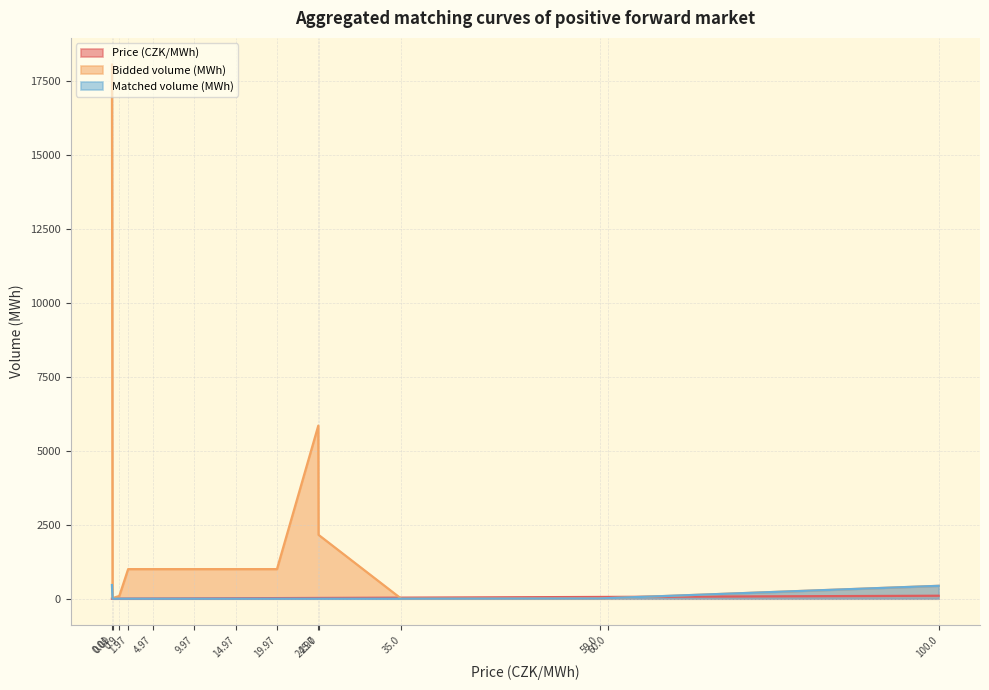

Where is the first local minimum for Price (CZK/MWh)?

0.01